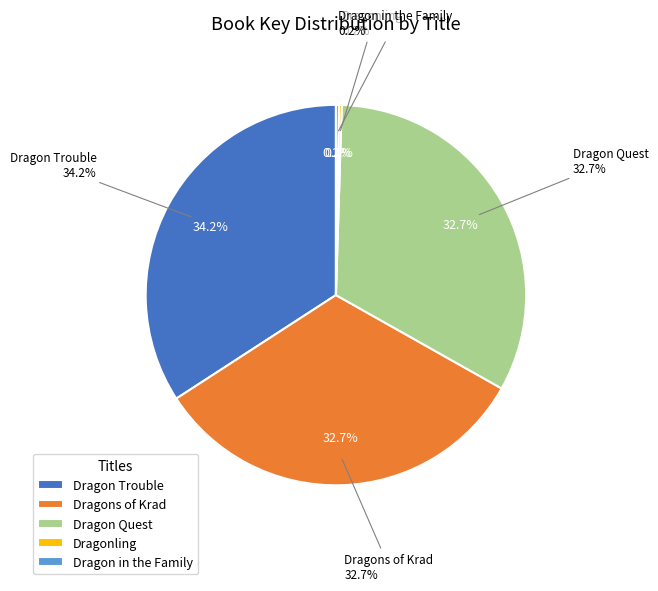

Is it true that Dragons of Krad is 43% of the pie?

False